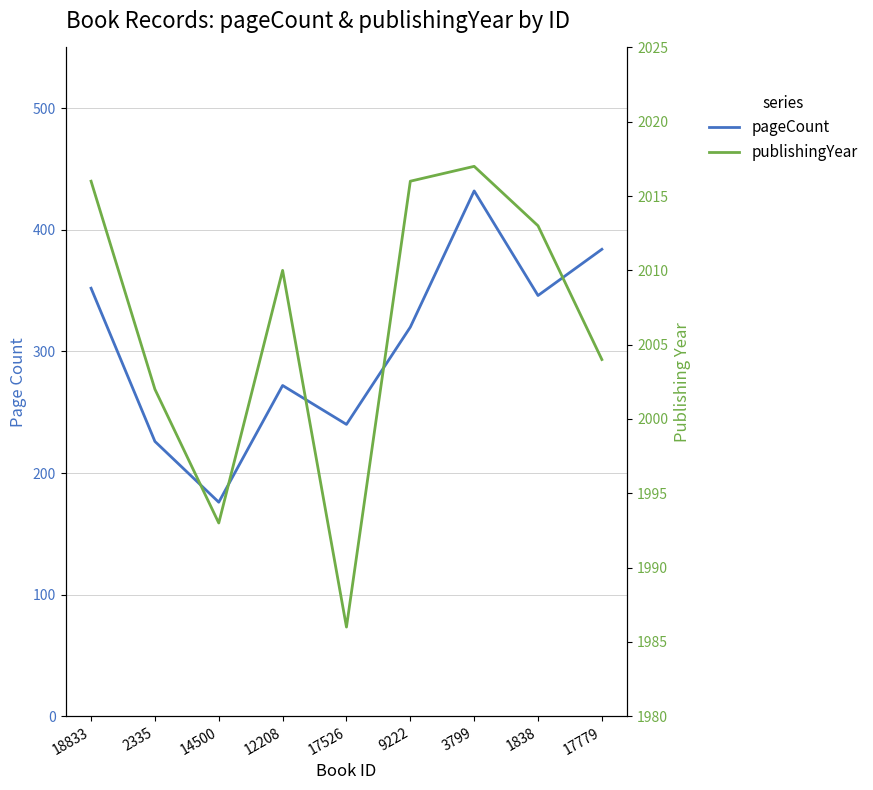

List the series in order of their overall mean, highest first.

publishingYear, pageCount